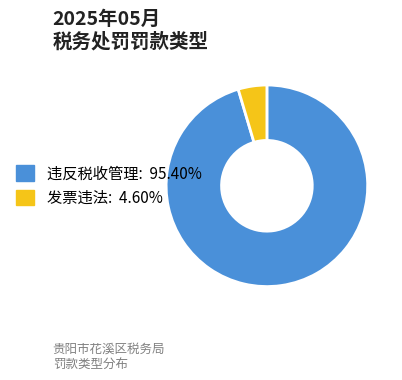

Rank the categories by value from highest to lowest.

违反税收管理, 发票违法